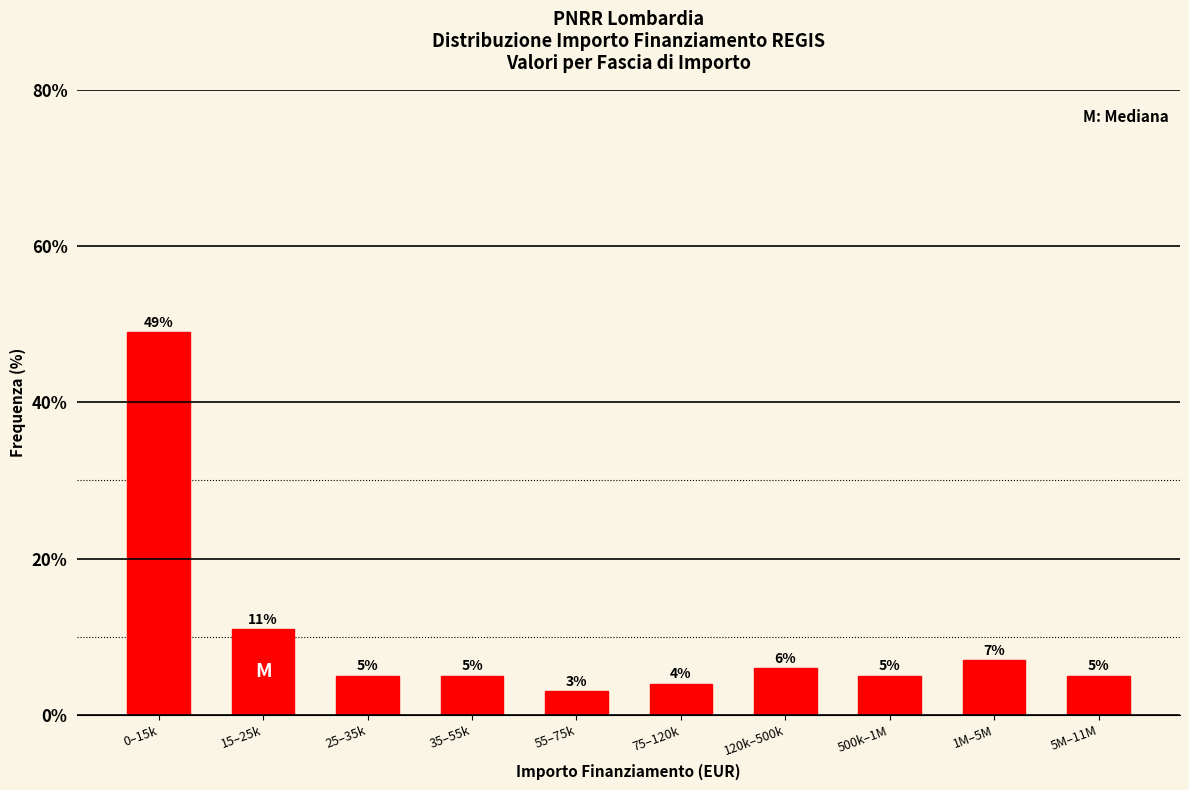

Reading left to right, what are all the values shown in this chart?

49.0	11.0	5.0	5.0	3.0	4.0	6.0	5.0	7.0	5.0